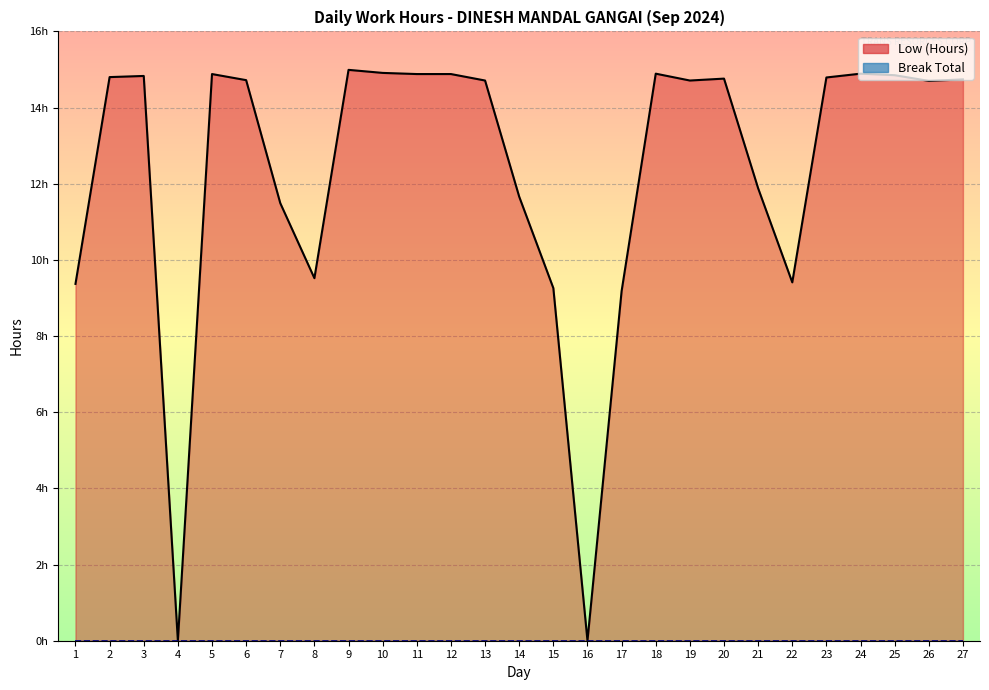

What is the sum of the values at 4 and 24?

14.9